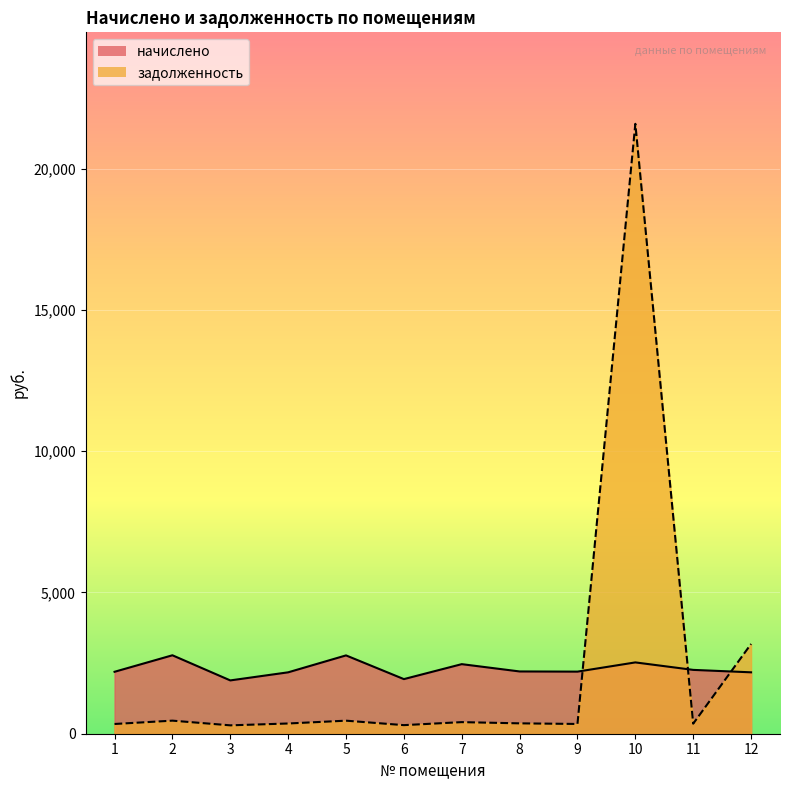

Read the задолженность value at 4.

362.2